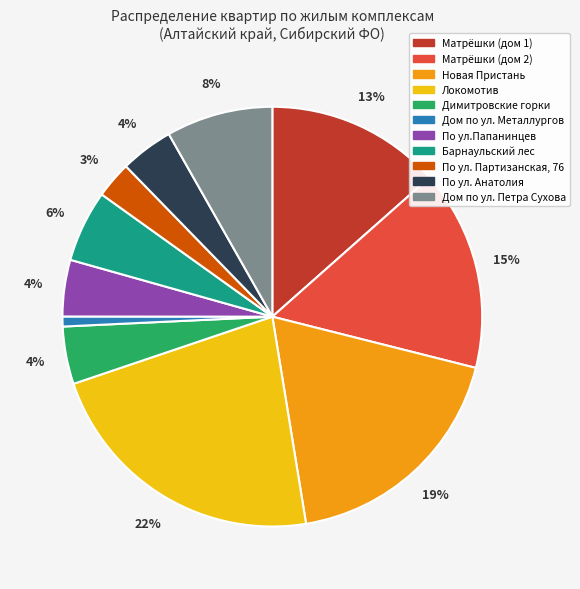

Is there a majority slice in this chart?

No